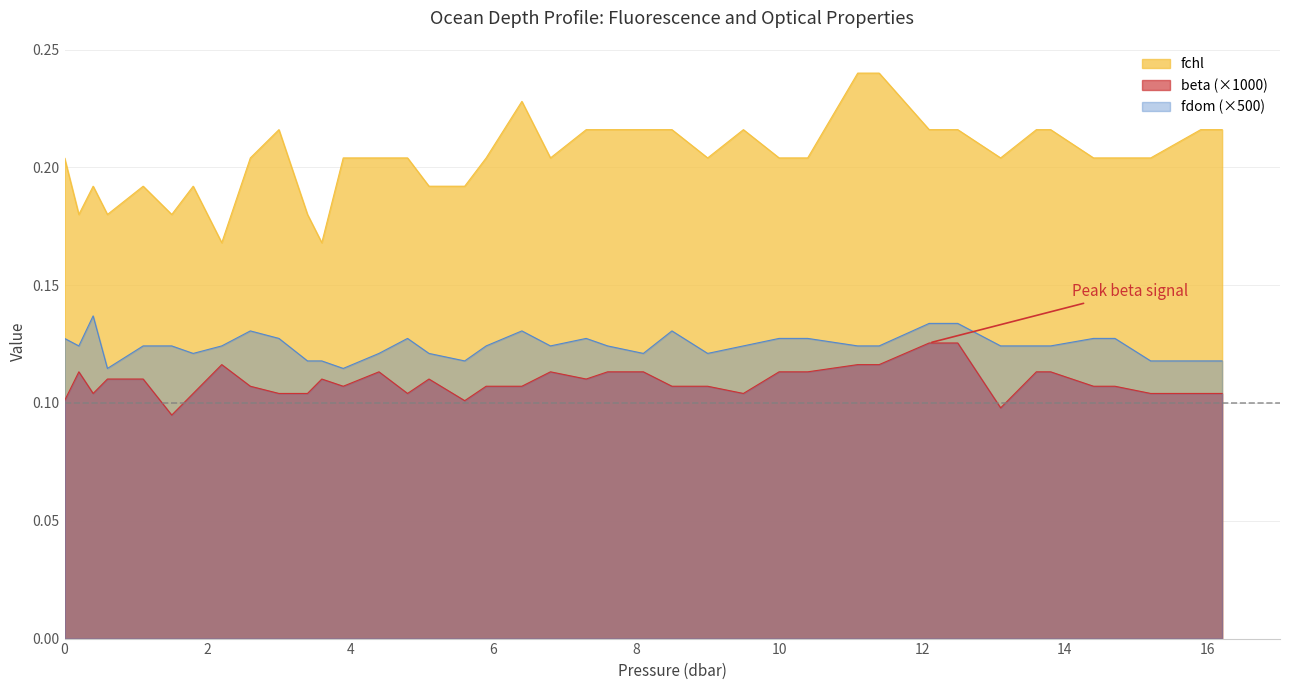

List the series in order of their overall mean, highest first.

fchl, fdom (×500), beta (×1000)